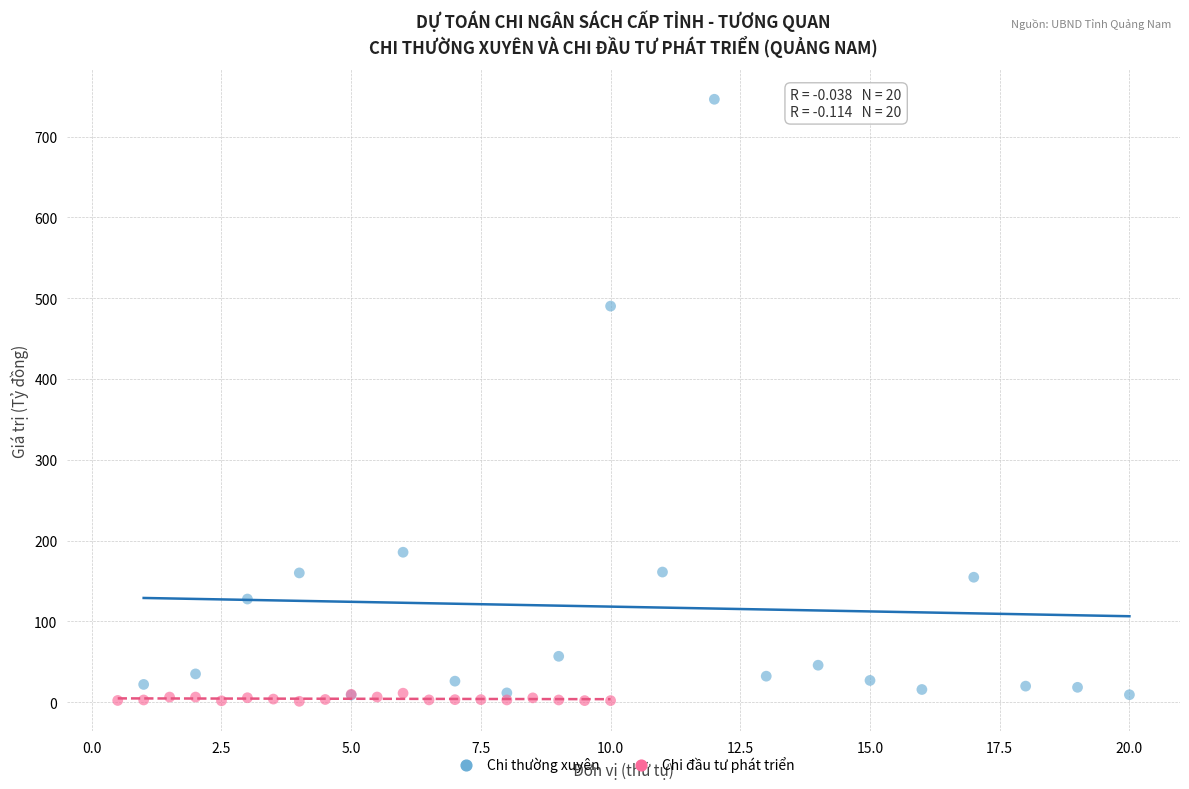

Which series reaches the minimum Y coordinate?

Chi đầu tư phát triển